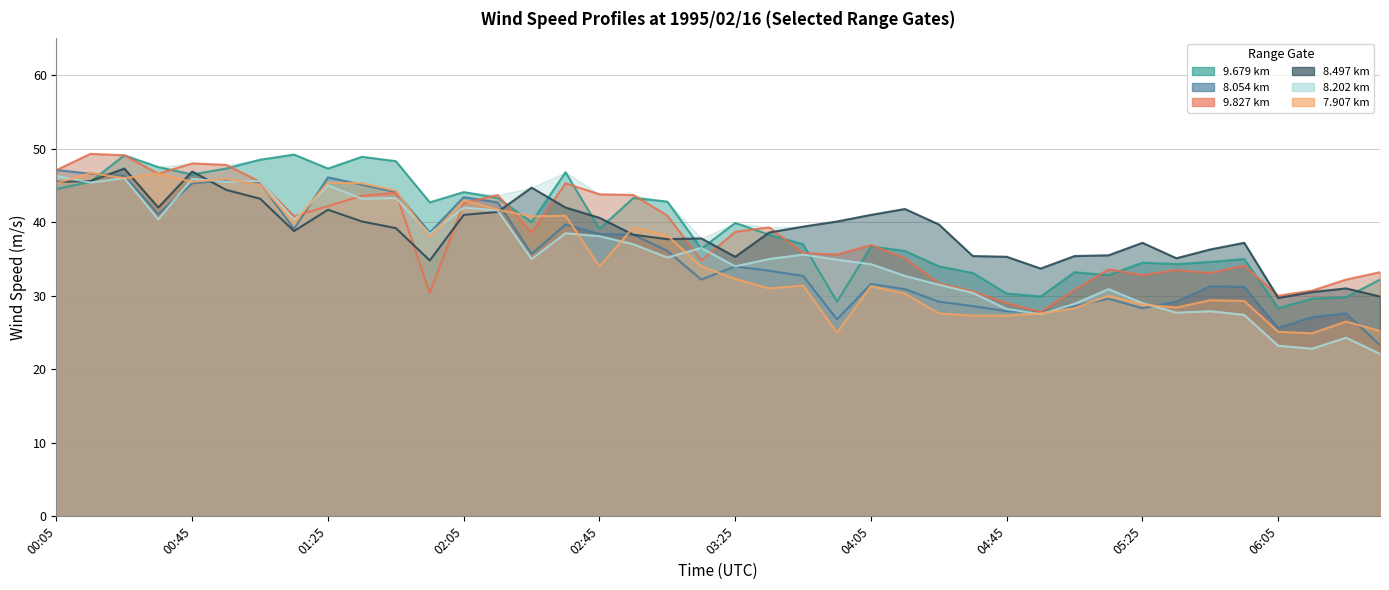

Which label corresponds to the smallest value in the chart?

06:35